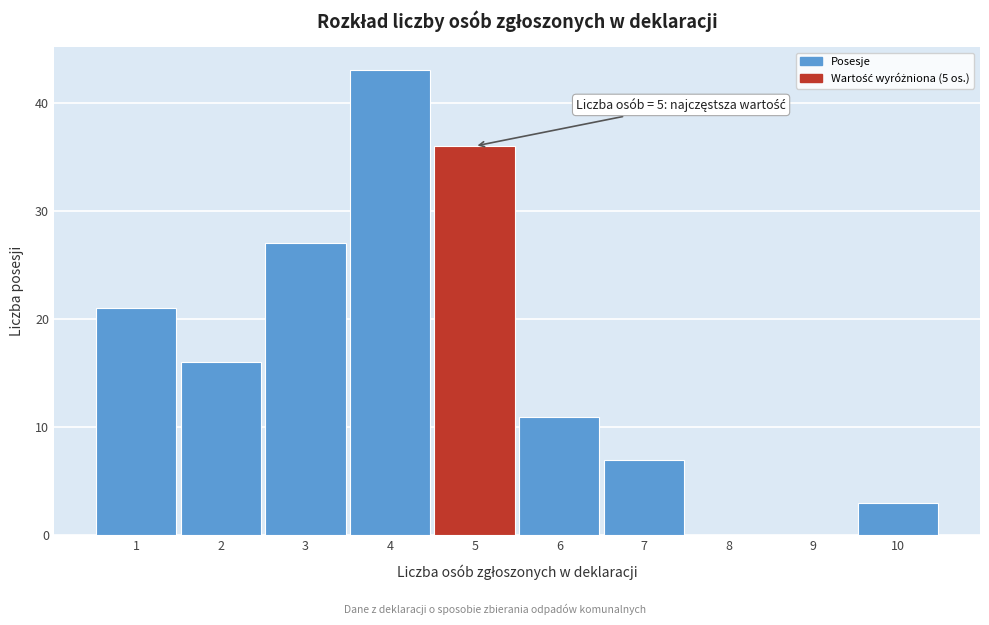

Over which range of the x-axis is the bar tallest?

3.5 to 4.5